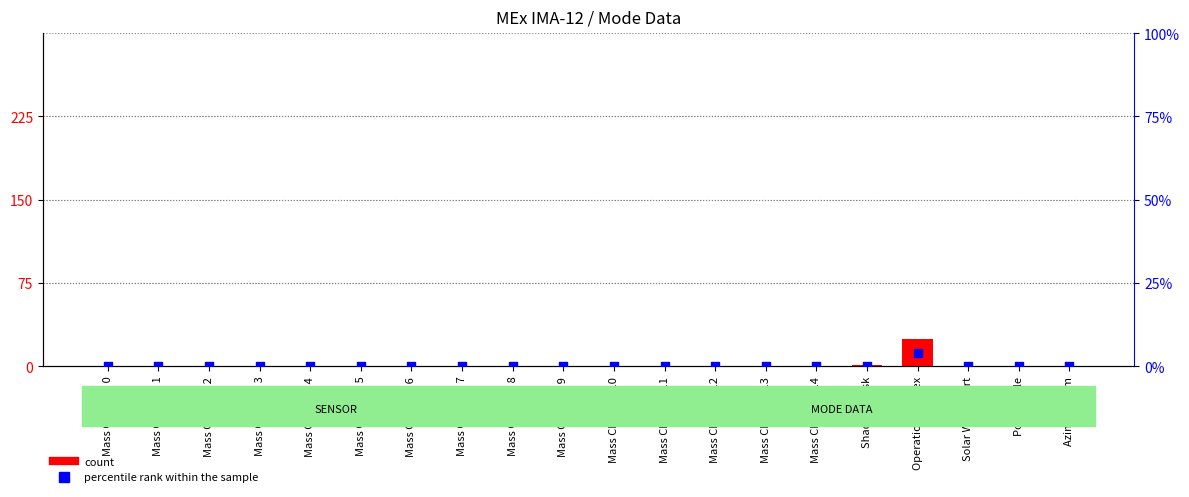

Which series reaches the maximum Y coordinate?

count